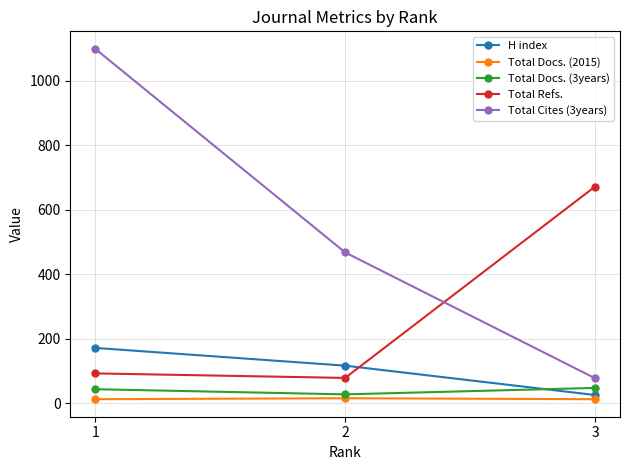

Is it true that Total Refs. equals 27 at 1?

False